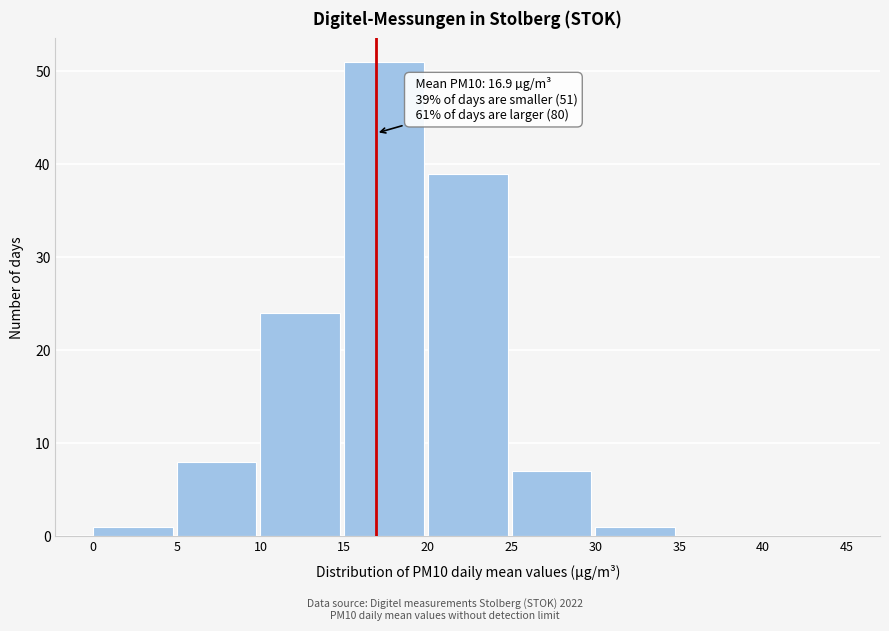

Which range on the x-axis has the tallest bar?

15 to 20